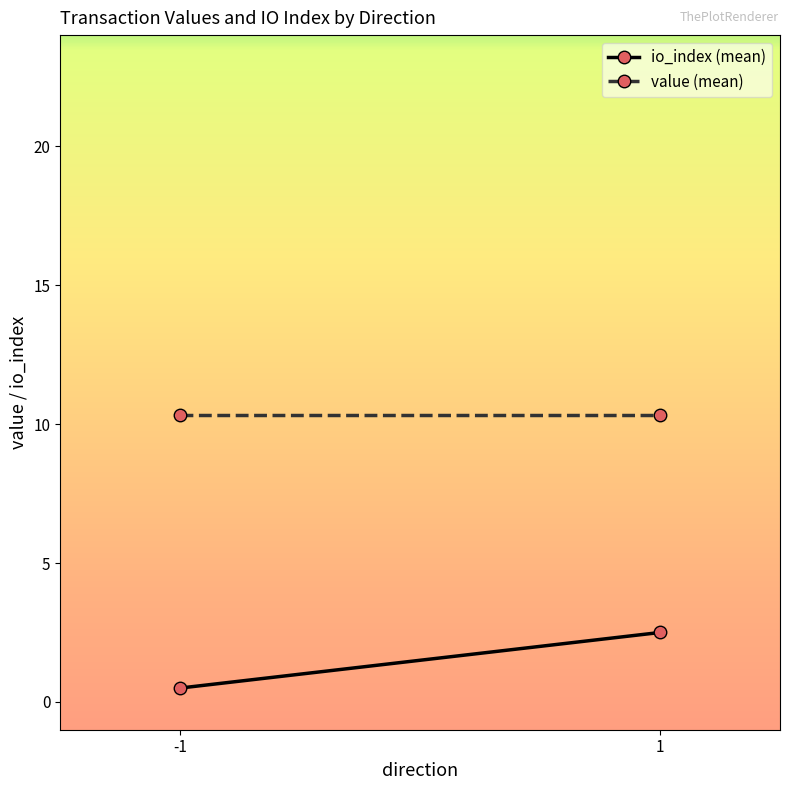

At which label is value closest to 10?

-1